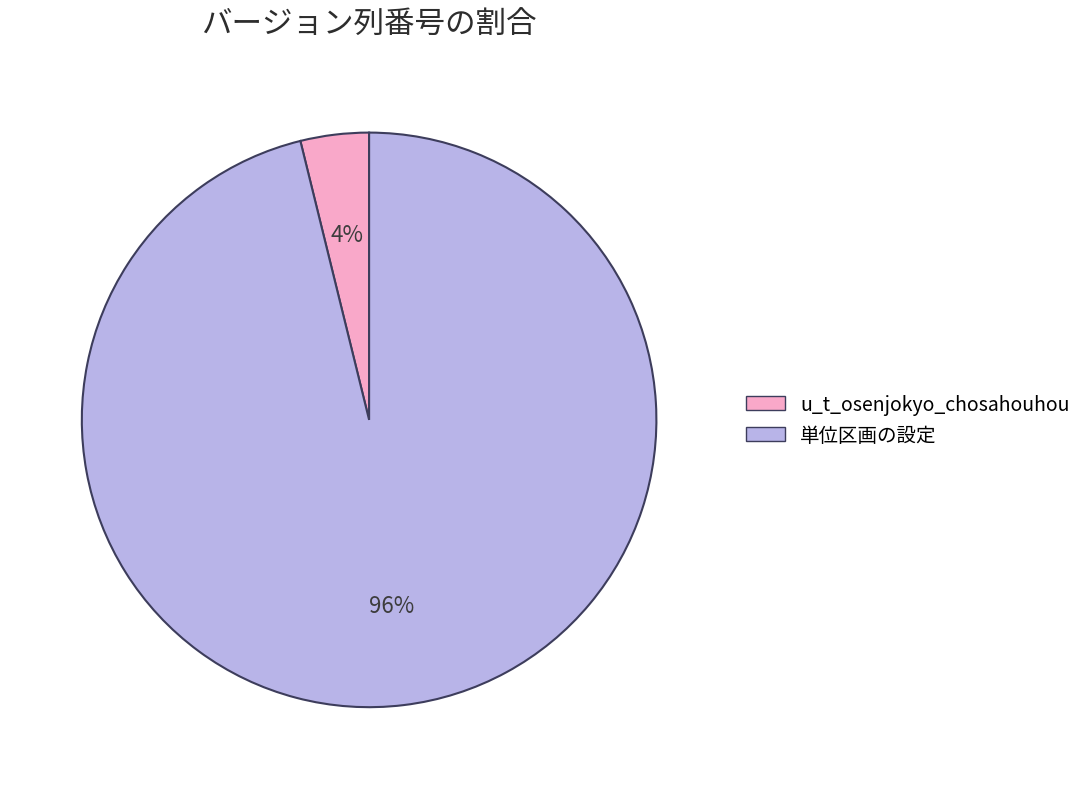

Is the sum of u_t_osenjokyo_chosahouhou and 単位区画の設定 greater than half?

Yes